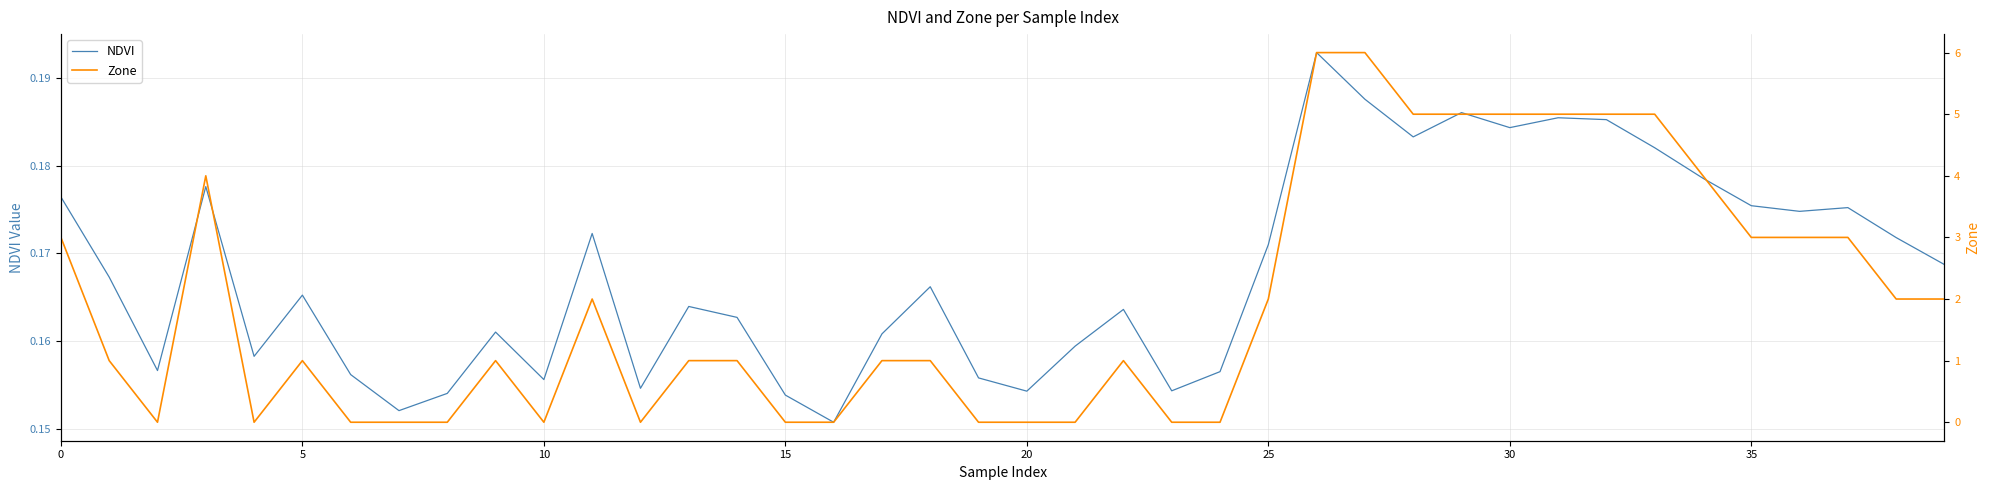

At which category is the sum across all series the highest?

26